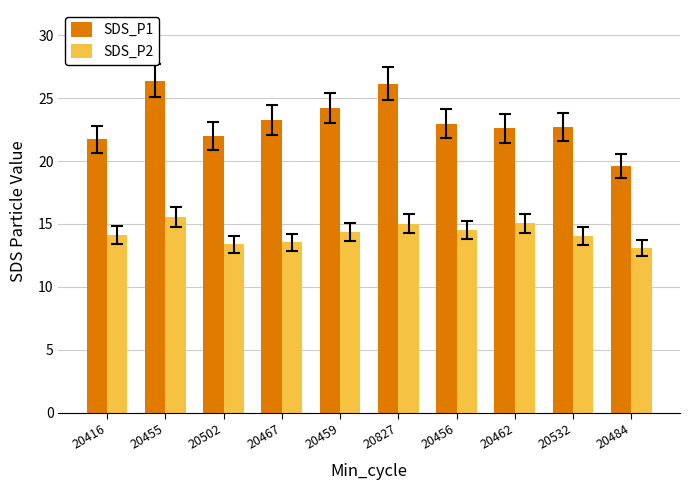

Which series has the widest spread of values?

SDS_P1